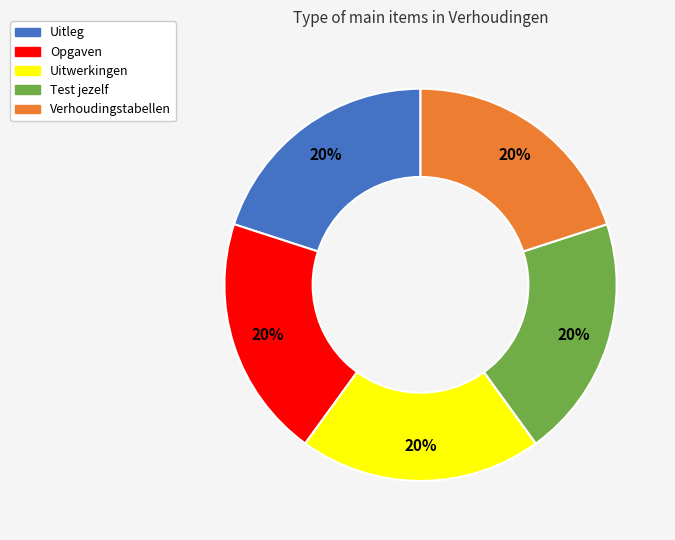

Does Uitleg represent more than half of the total?

No